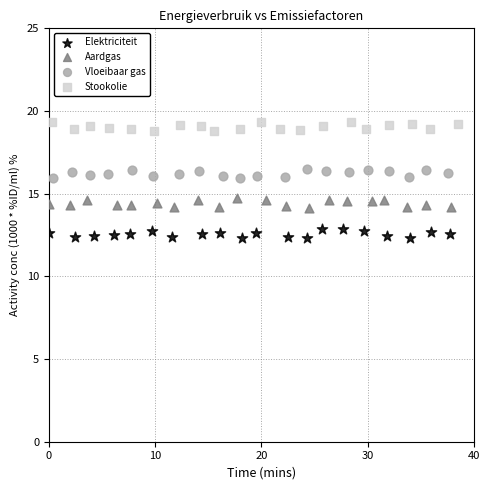

Which series reaches the minimum Y coordinate?

Elektriciteit